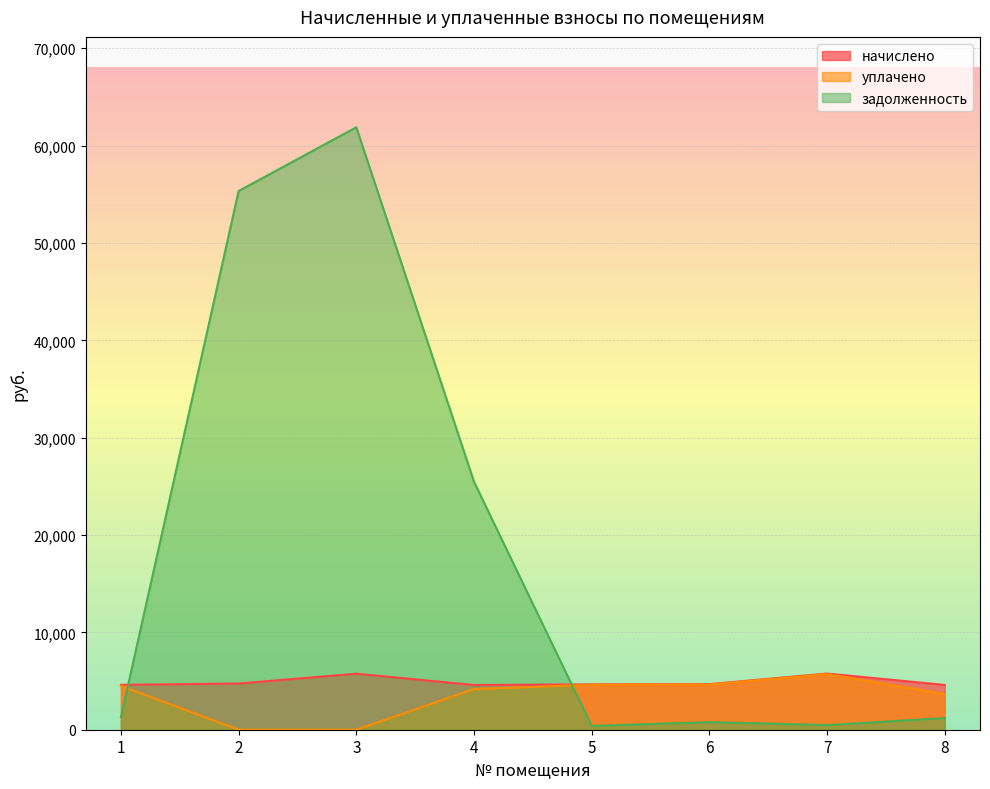

How many times do задолженность and начислено cross each other?

2